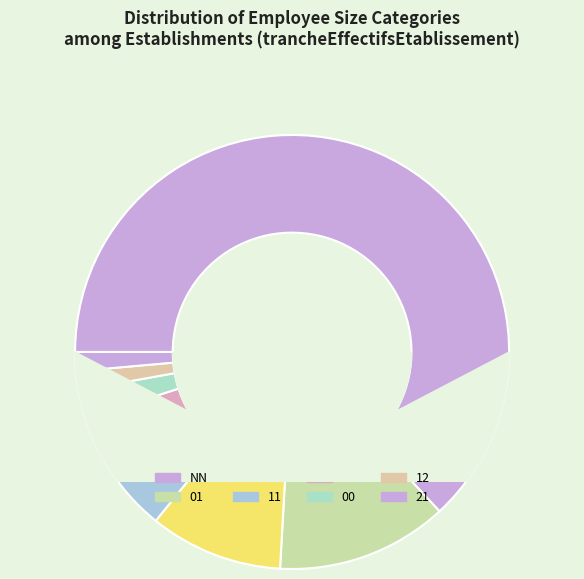

True or false: 12 accounts for 11% of the total.

False